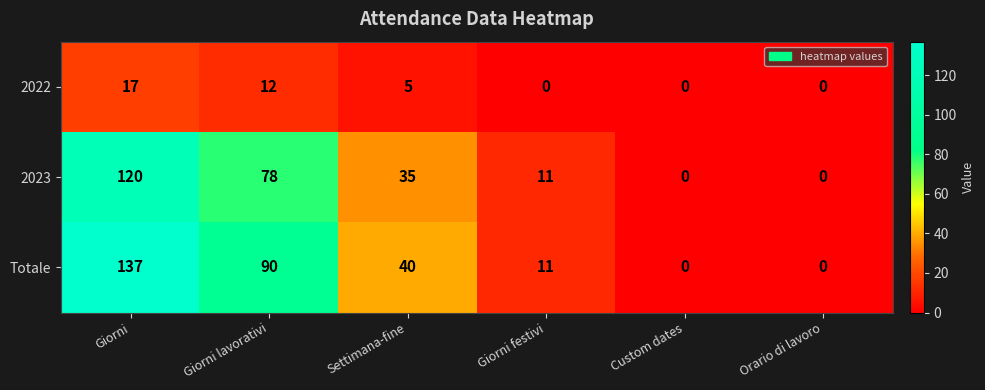

True or false: 2022 has a value of 5 at Settimana-fine.

True